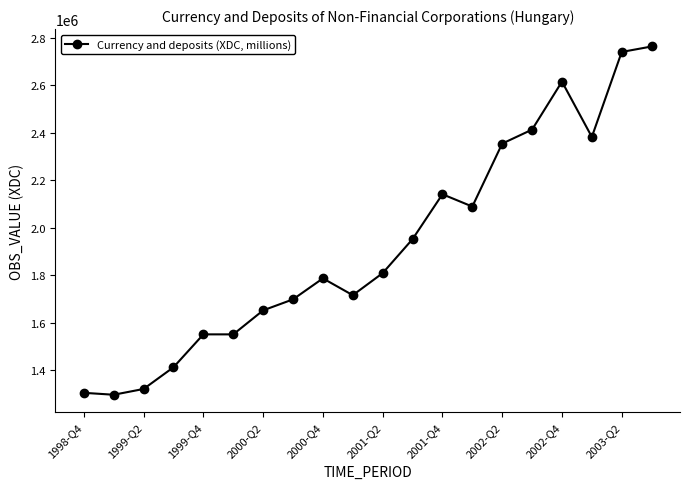

What is the greatest value displayed?

2763606